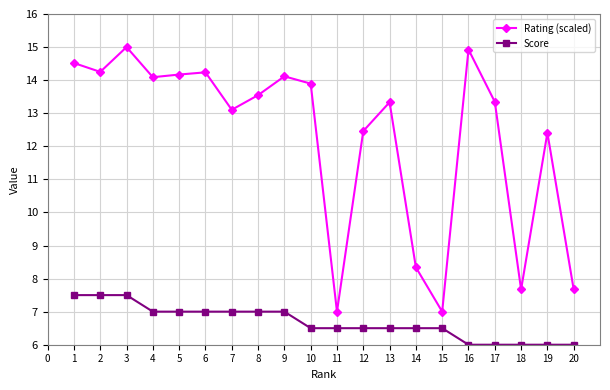

How many lines are shown in the chart?

2